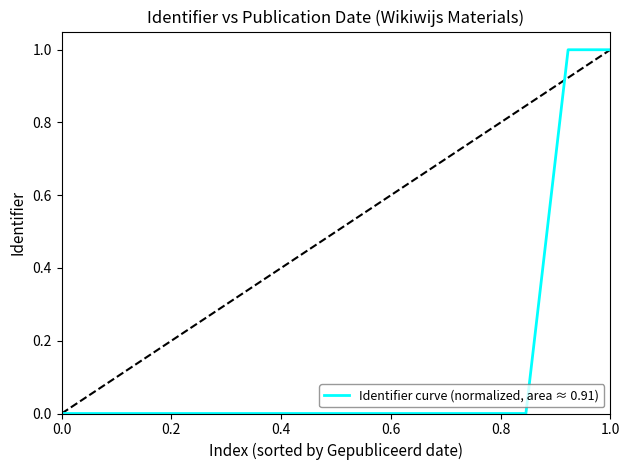

Does the chart have visible grid lines?

No